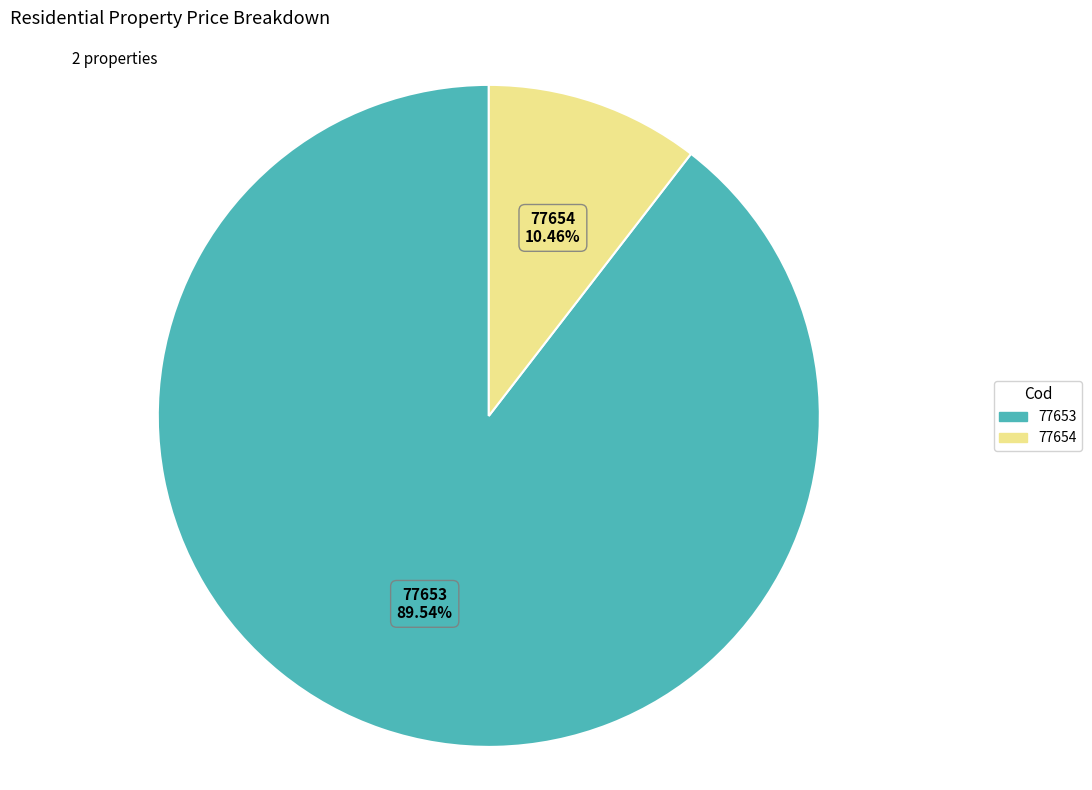

To the nearest percent, what is the combined percentage of 77654 and 77653?

100%